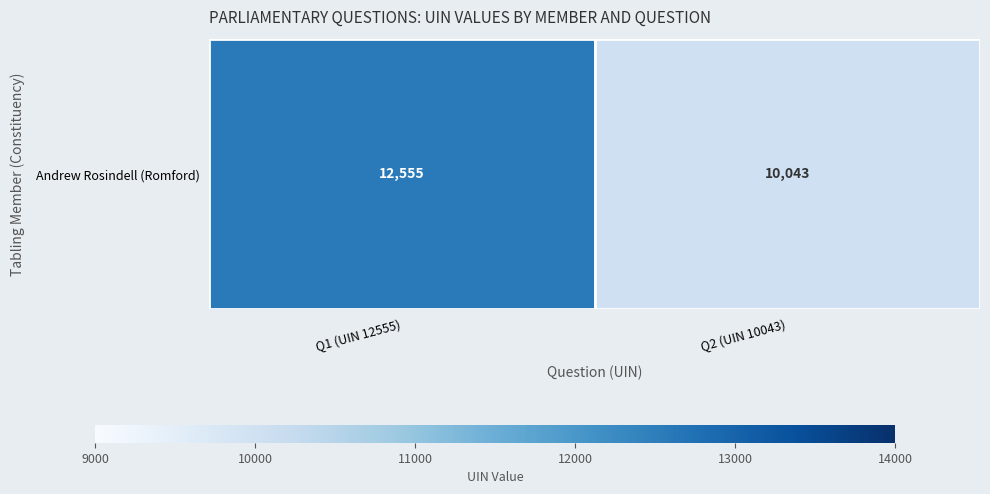

The chart shows a value of 12555 at Q1 (UIN 12555). True or false?

True